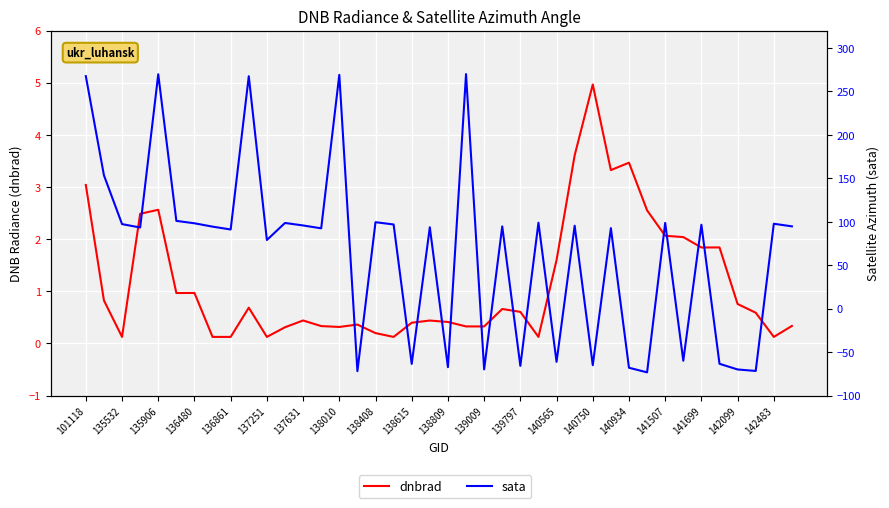

The dnbrad series shows 0.5 at 139009. True or false?

False